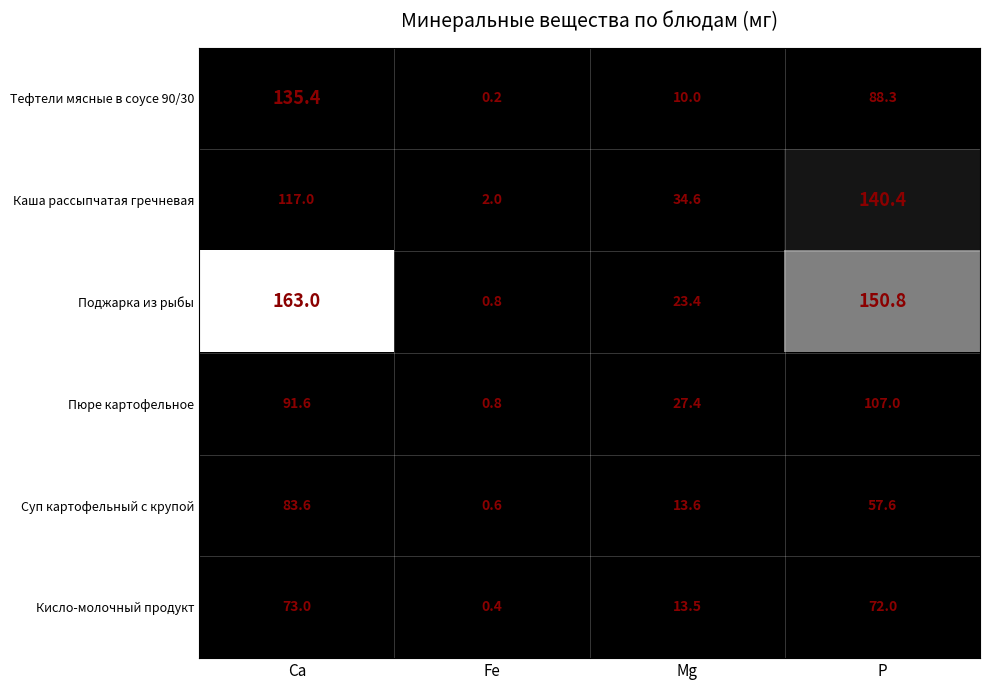

What is the minimum value shown in the chart?

0.2